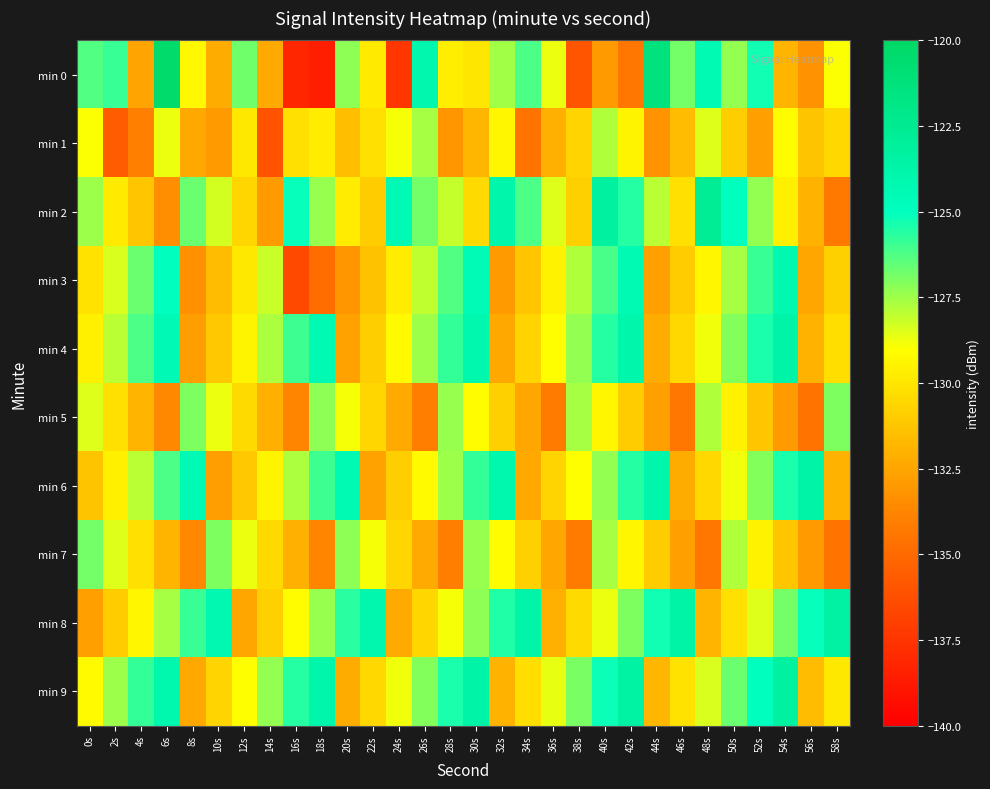

What is the difference between the highest and lowest values at 14s?

8.8